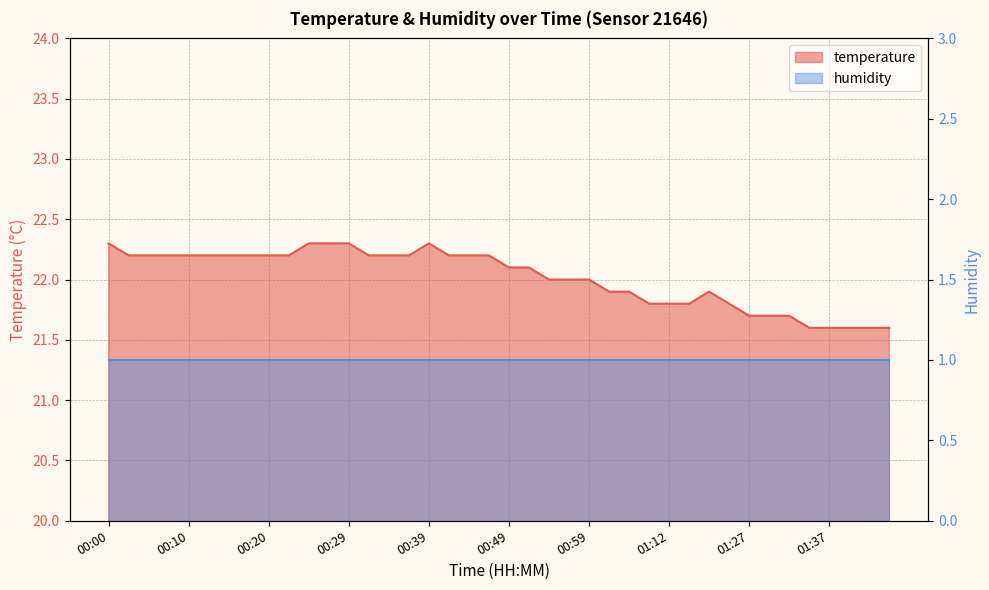

The value at 00:51 is 22.1. True or false?

True